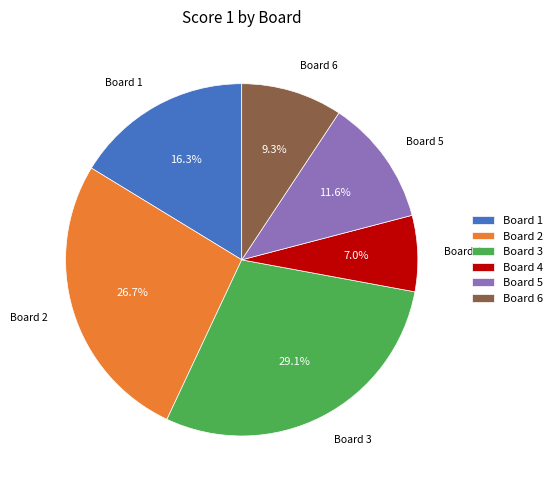

What percentage is the Board 4 slice, to the nearest percent?

7%